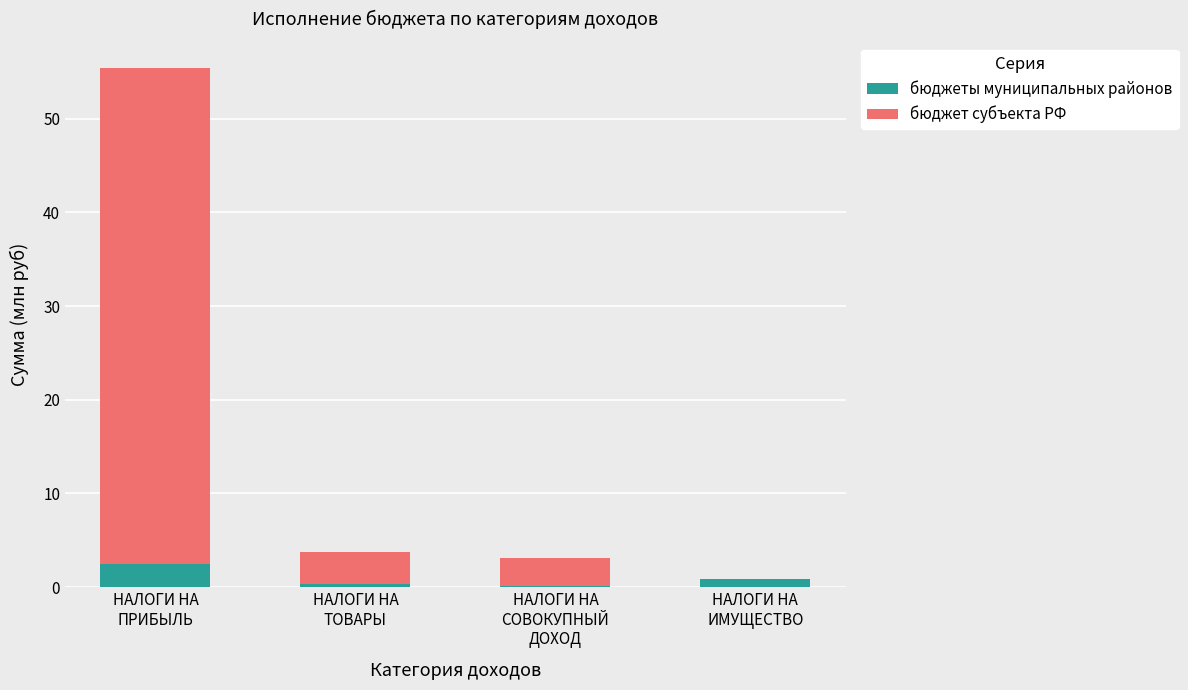

Are the bars grouped side by side (vs. stacked)?

No